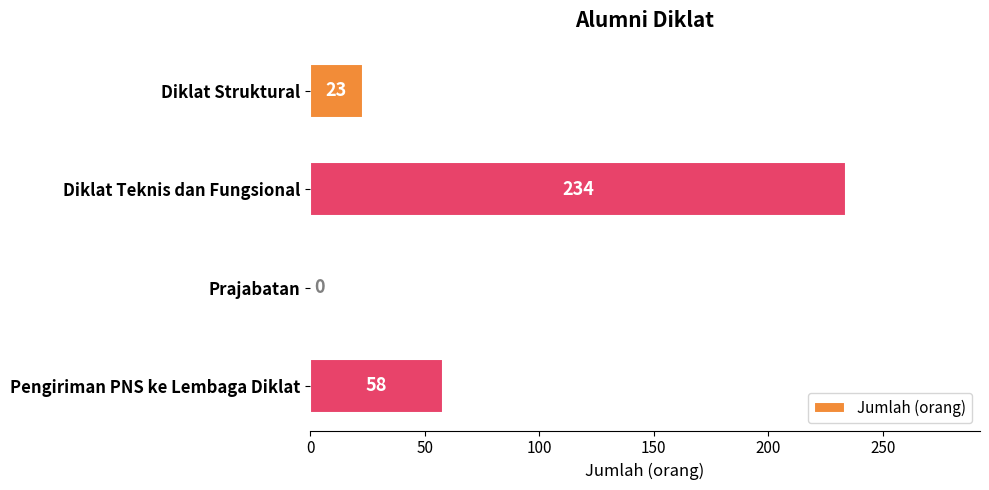

Reading bottom to top, transcribe all the data shown in this chart.

Pengiriman PNS ke Lembaga Diklat=58	Prajabatan=0	Diklat Teknis dan Fungsional=234	Diklat Struktural=23